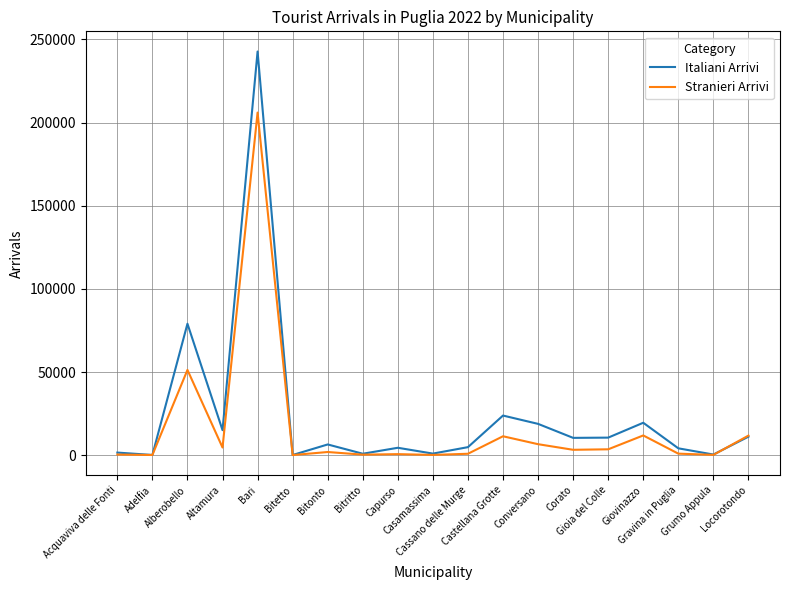

Which series has the widest spread of values?

Italiani Arrivi